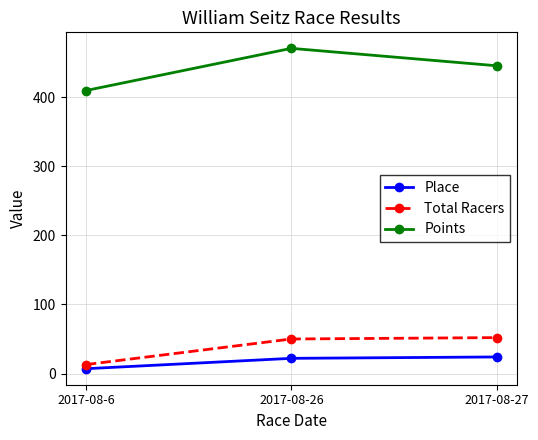

True or false: Total Racers has a value of 20.8 at 2017-08-26.

False